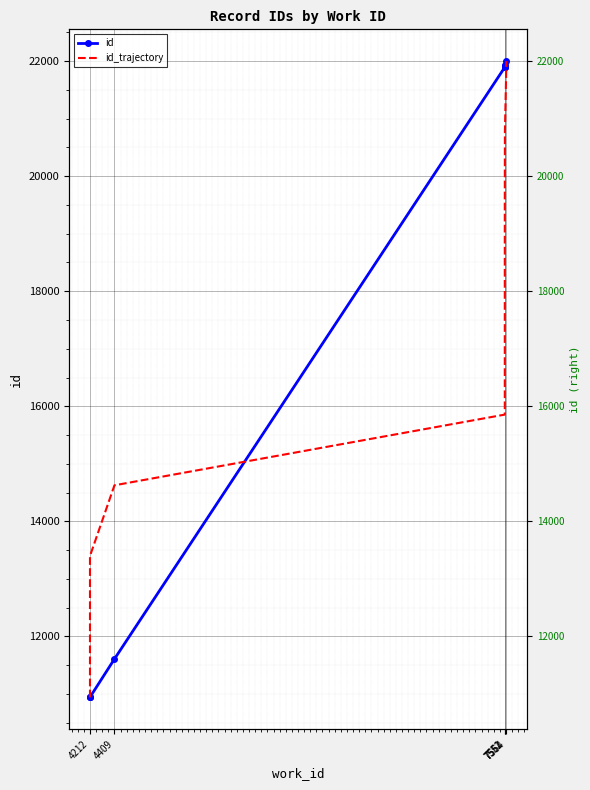

The id series shows 15430.7 at 4409. True or false?

False